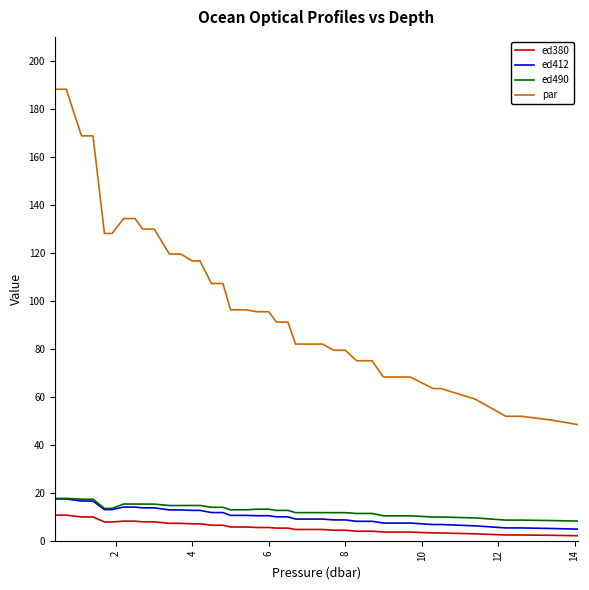

True or false: ed412 and par intersect in this chart.

False